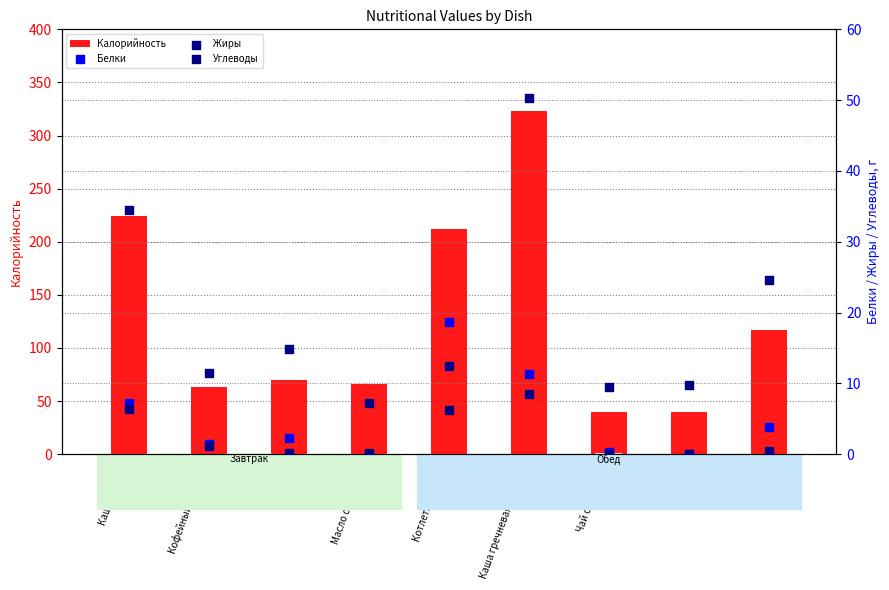

Is the value of Жиры at Чай с лимоном greater than the value of Белки at Каша гречневая с соусом?

No